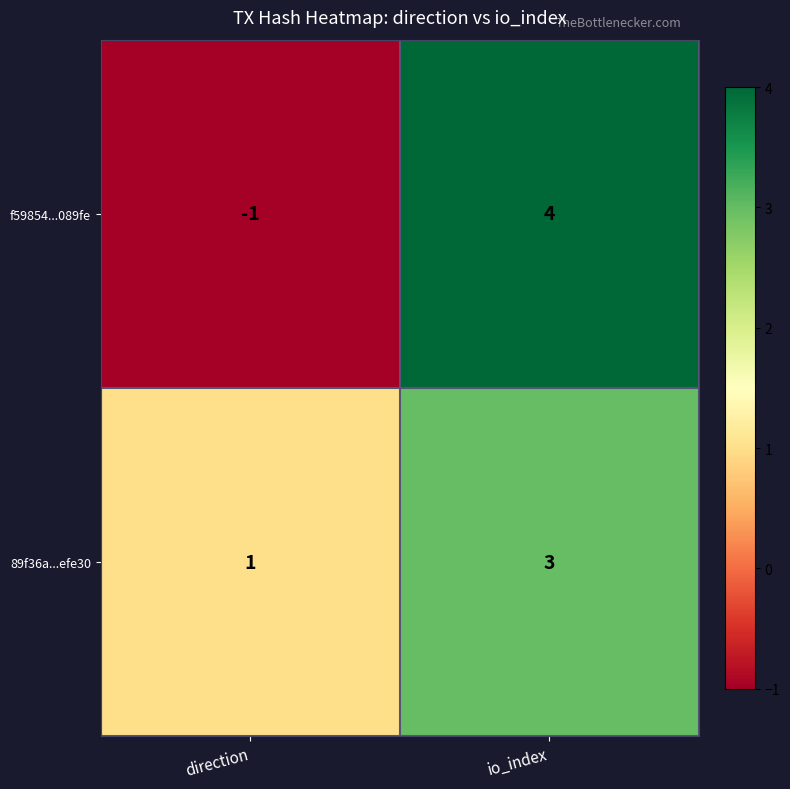

What is the maximum value shown in the chart?

4